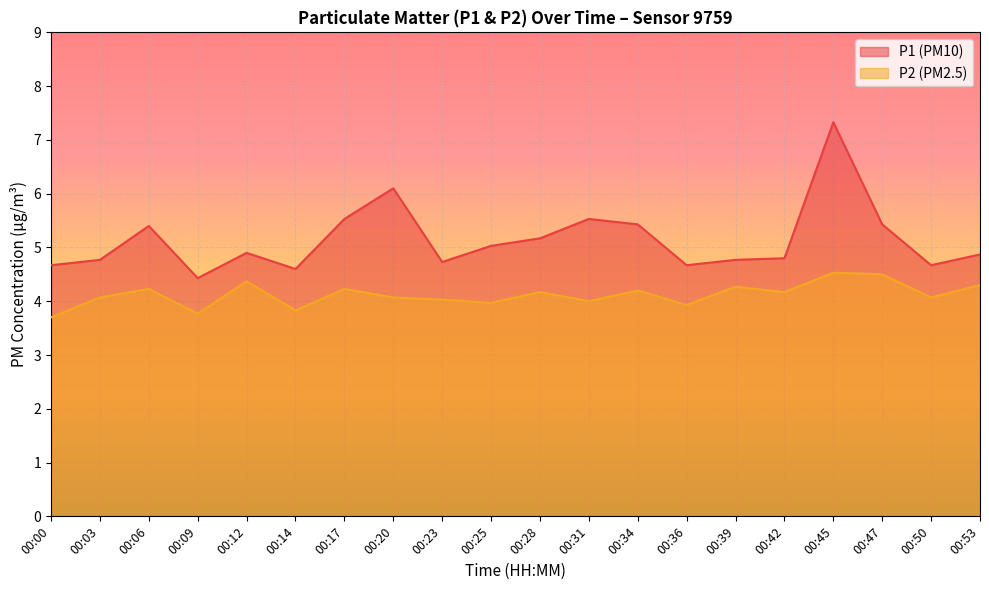

The value of P2 at 00:25 is 4.0. True or false?

True